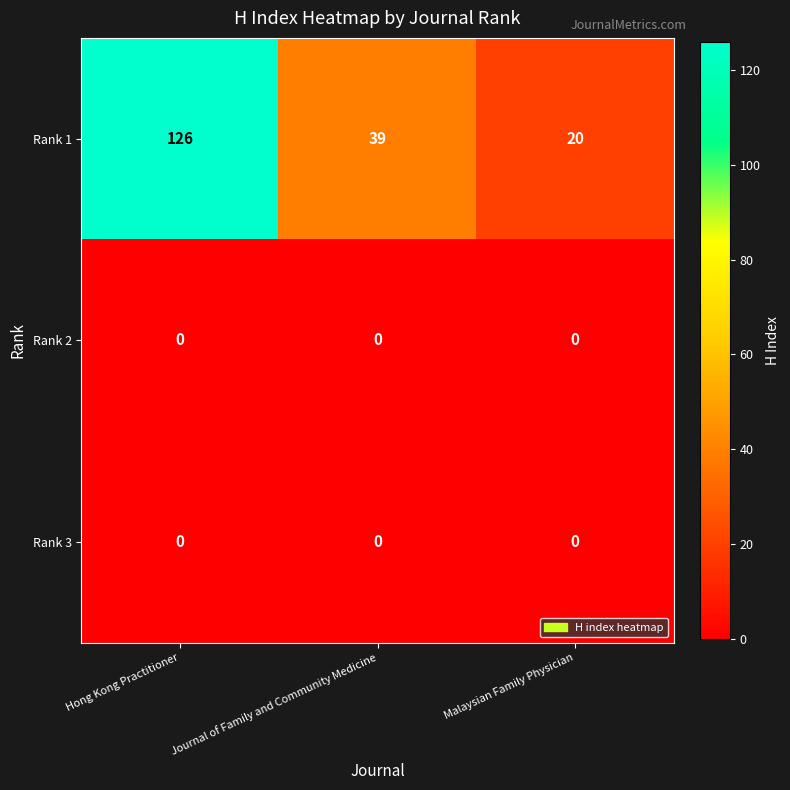

What is the total value across all series at Hong Kong Practitioner?

126